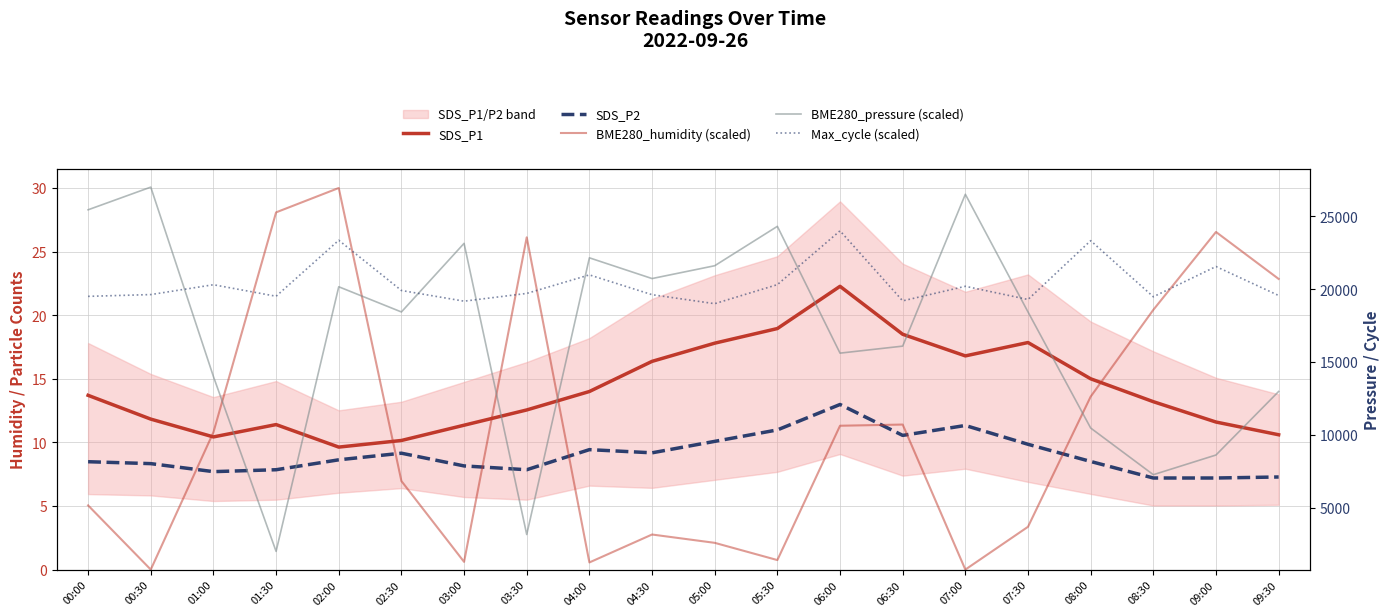

How many categories are shown in the chart?

20